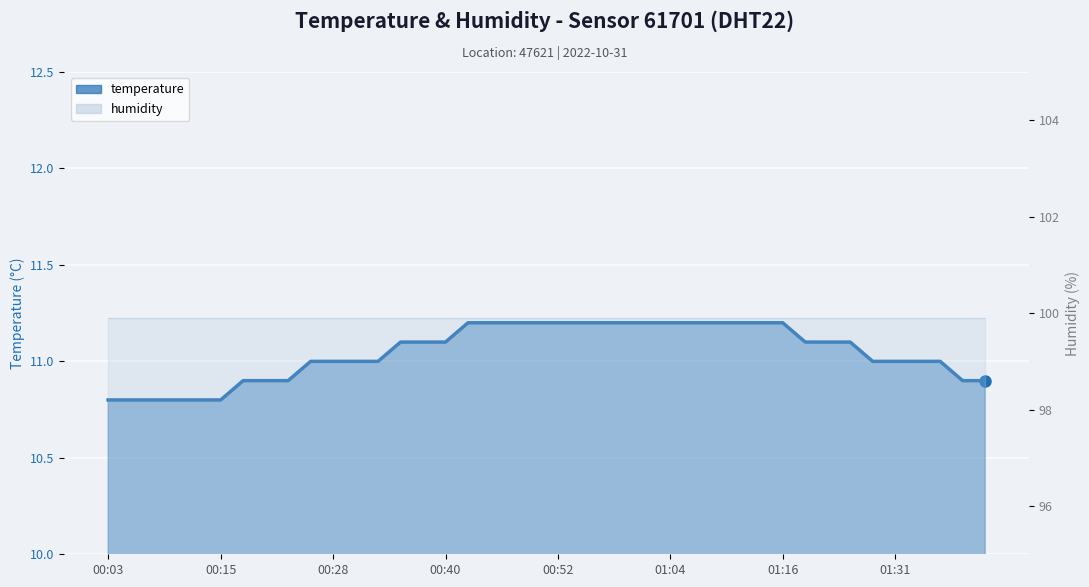

Approximately how many times larger is the value at 00:35 compared to 01:09?

1.0